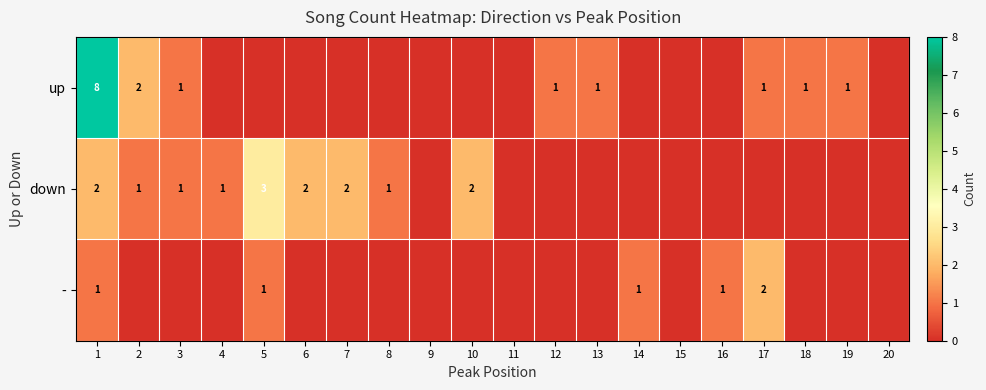

At which category does the chart reach its peak across all series?

1